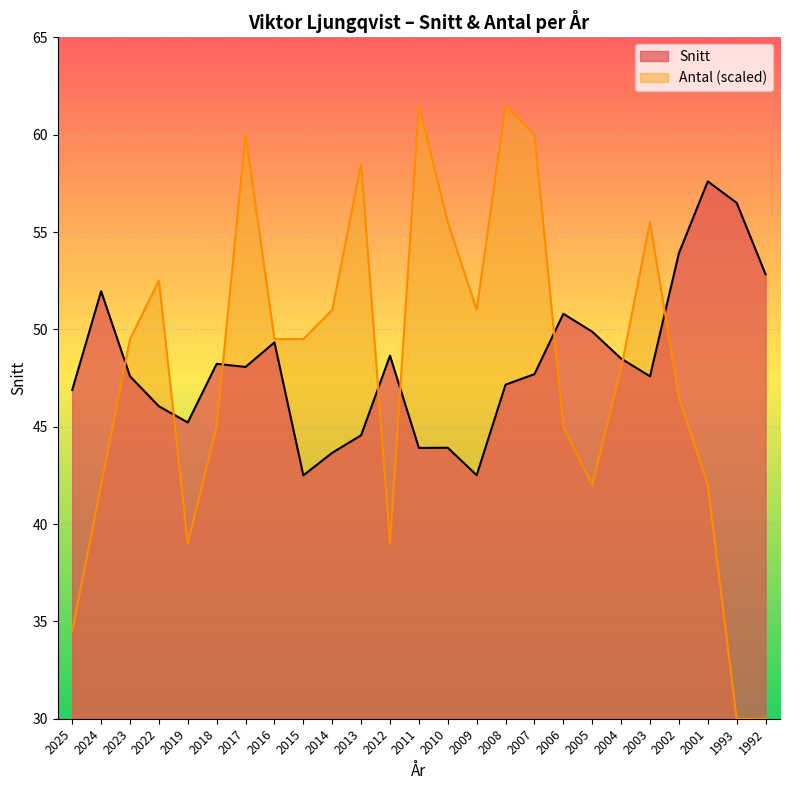

True or false: Snitt and Antal cross at least once.

True